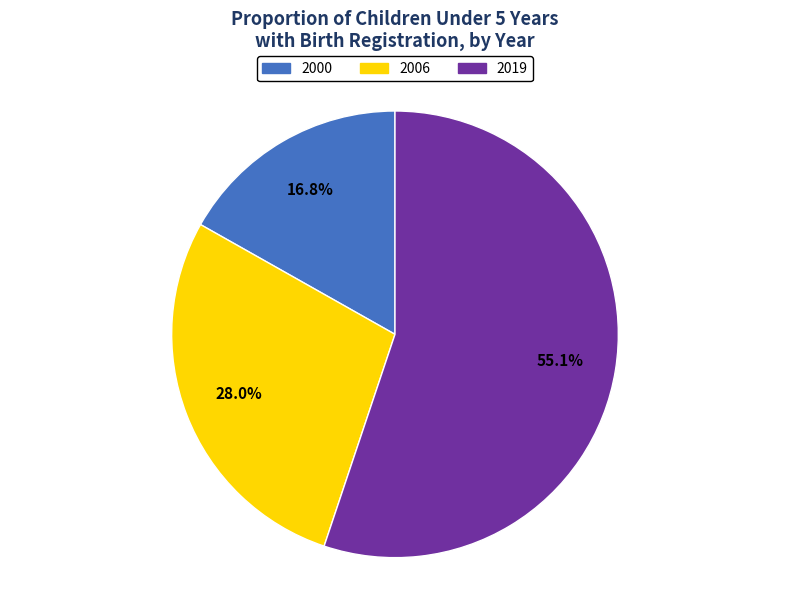

Which slice is the smallest?

2000